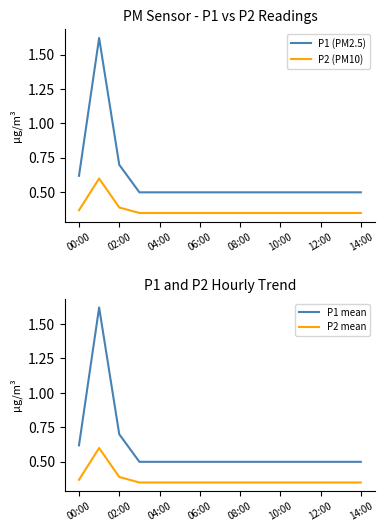

Count the number of categories in the chart.

15